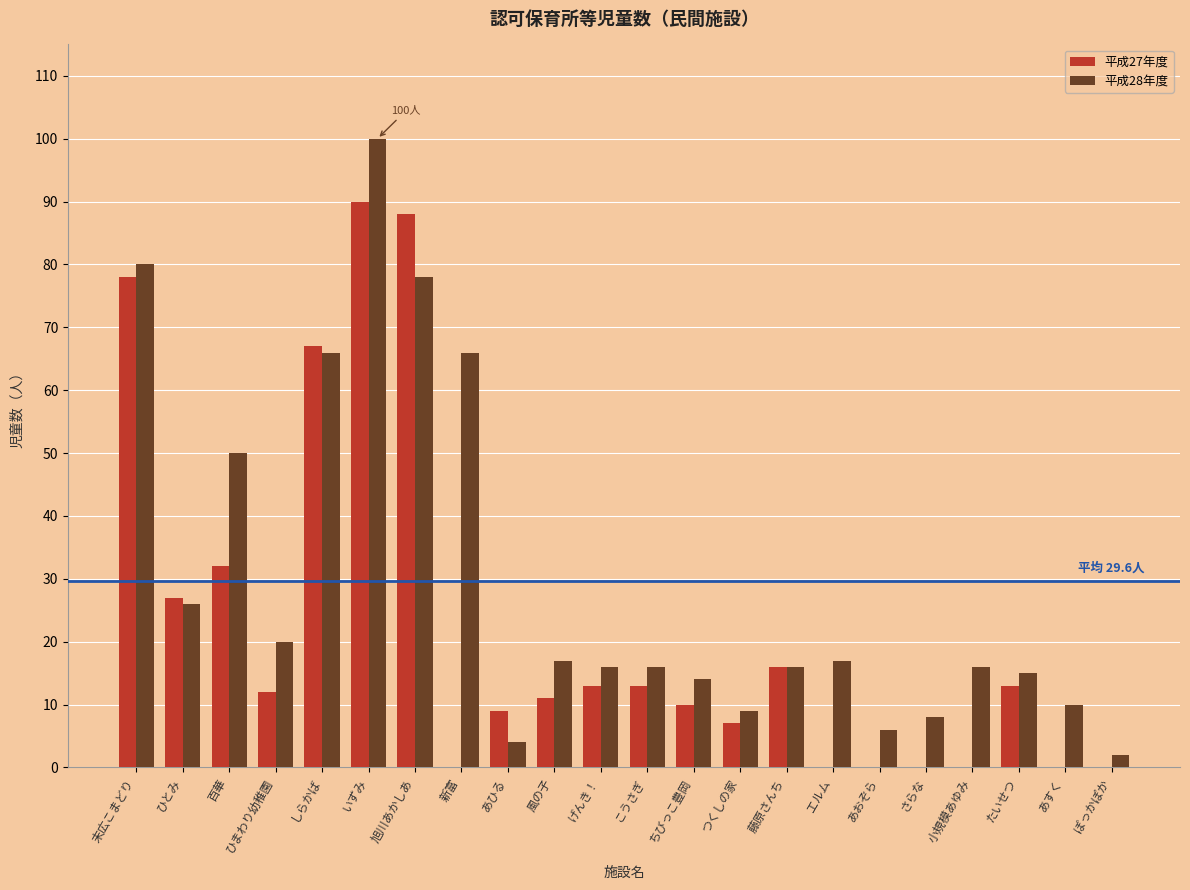

What are all the series names shown in the legend?

平成27年度, 平成28年度